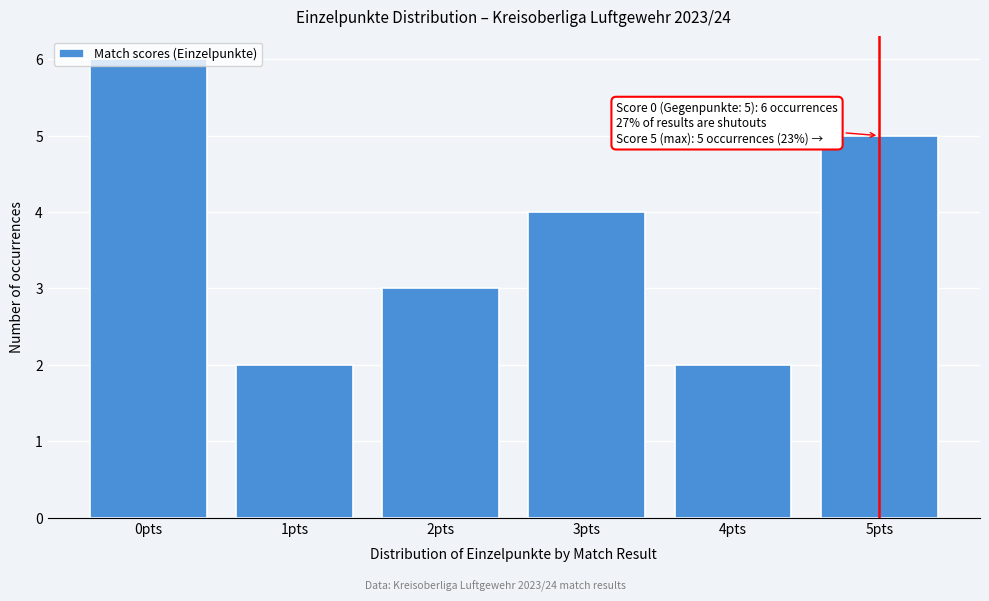

Is it true that the value at 4pts is 2?

True